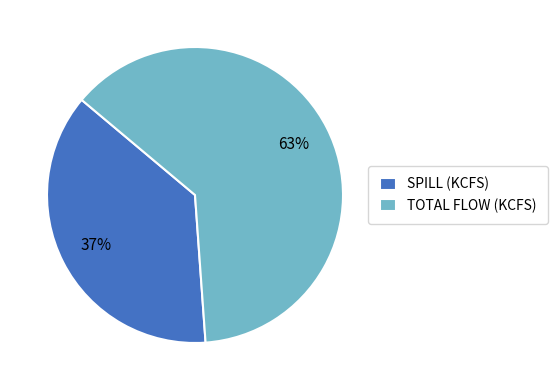

What is the smallest slice in the pie chart?

SPILL (KCFS)